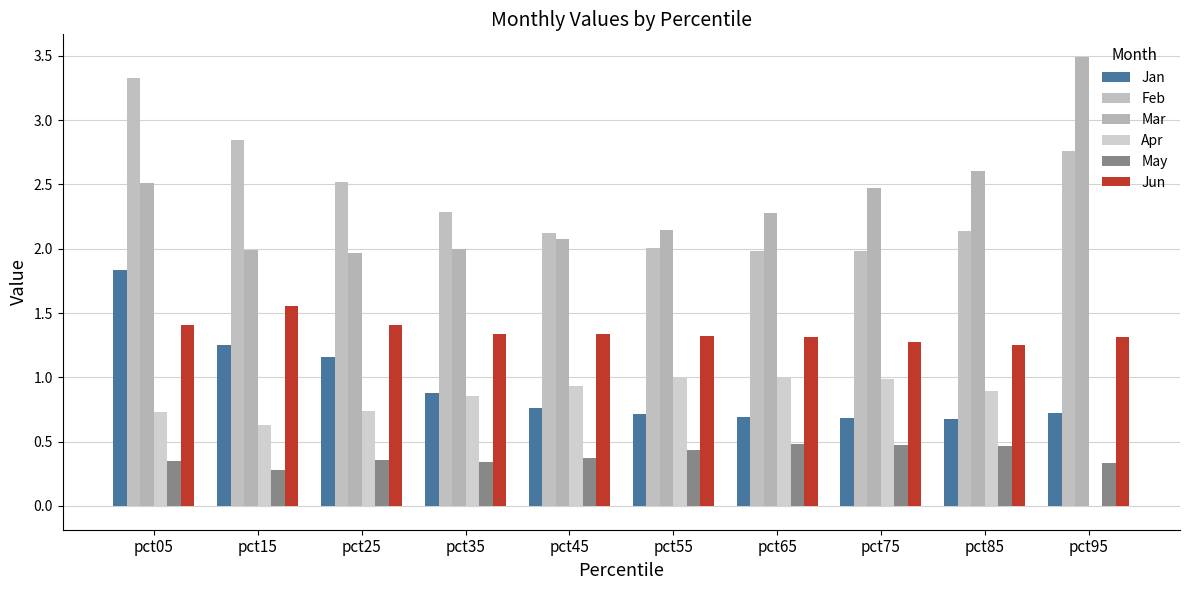

What is the difference between the highest and lowest values at pct95?

3.5